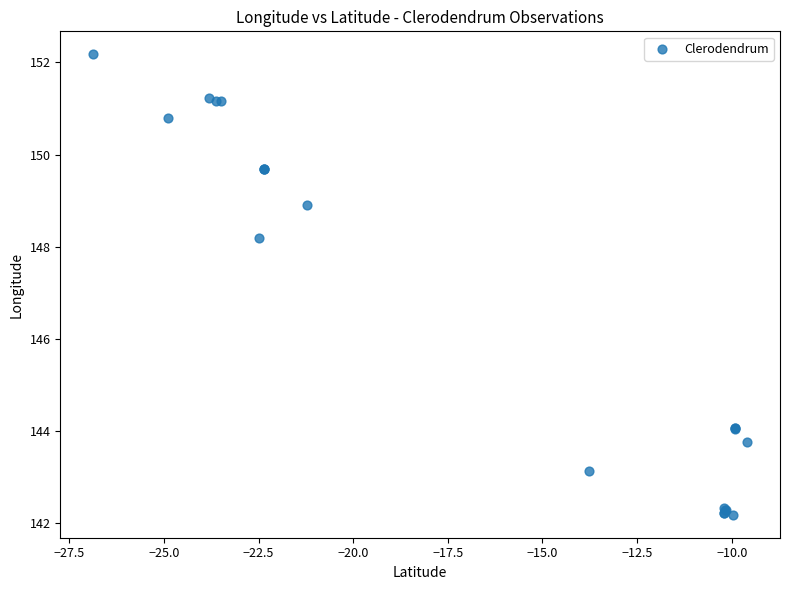

What Y value in the scatter plot is closest to 147?

148.2